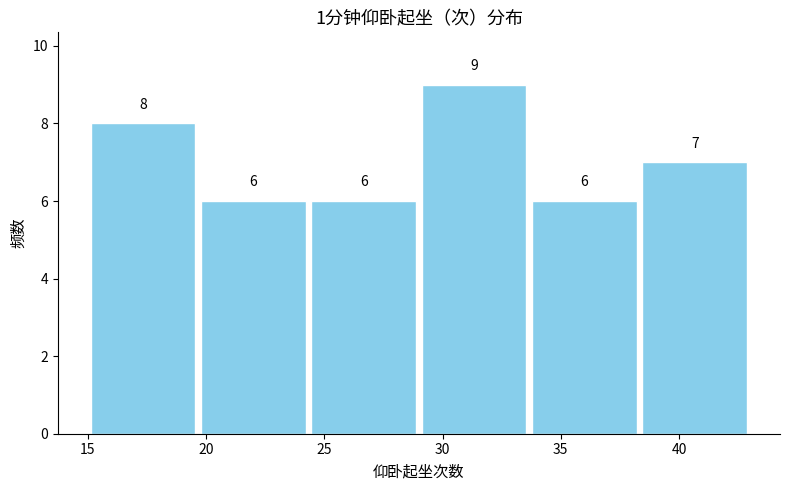

Which range on the x-axis has the tallest bar?

29.0 to 33.5